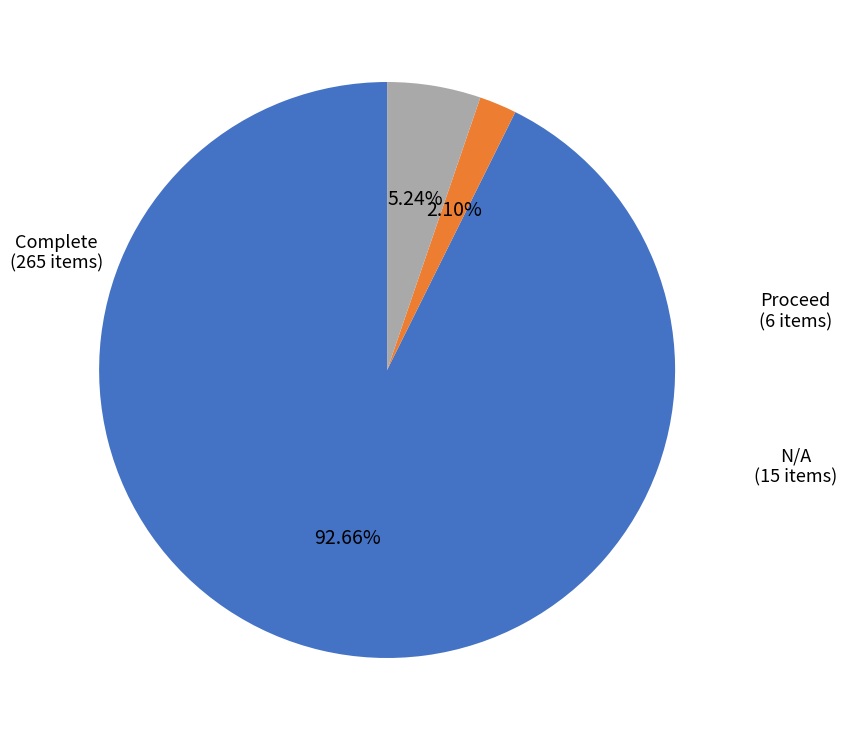

Between N/A and Complete, which is larger?

Complete